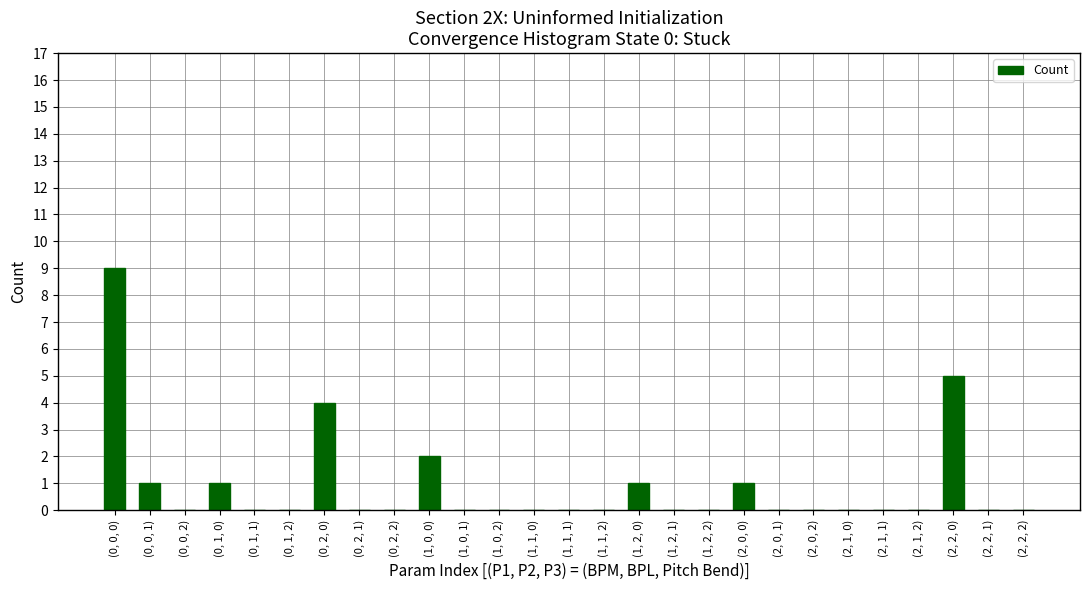

True or false: the data shows -4 at (1, 1, 1).

False